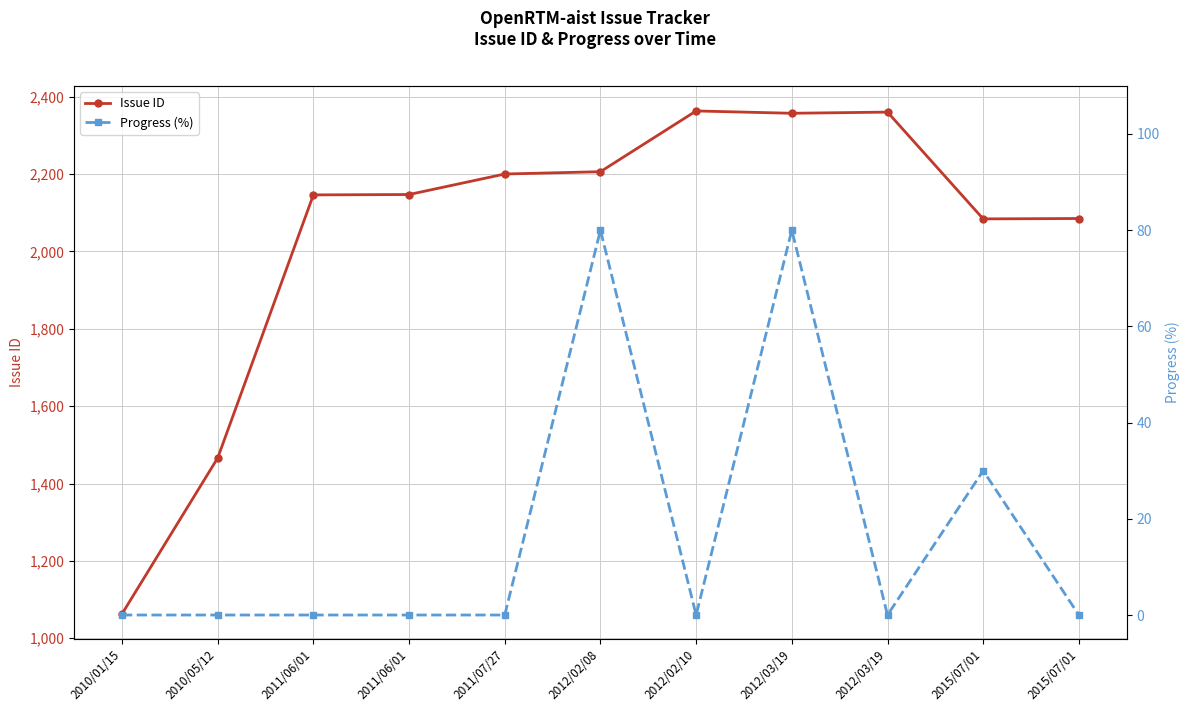

How many values in the Issue ID series are below 2147?

5